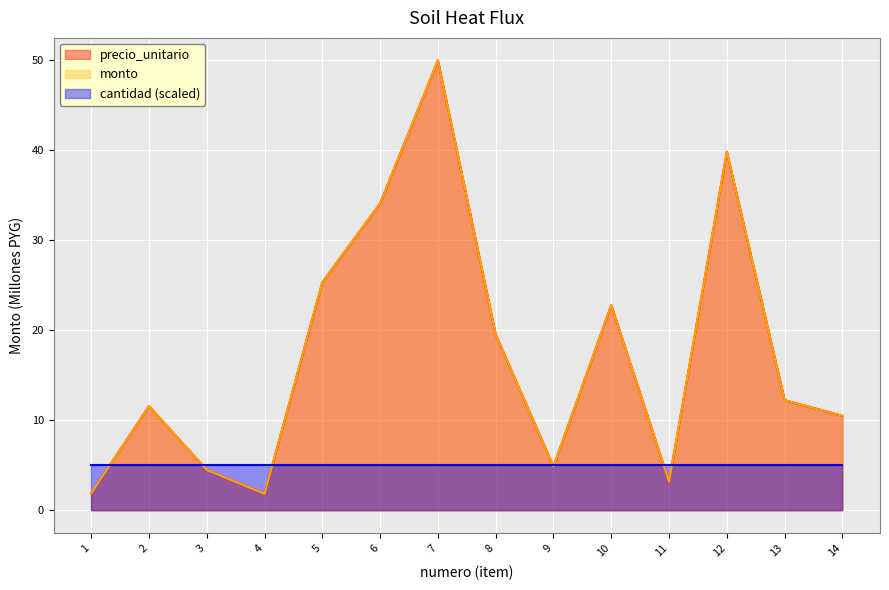

Read the monto value at 3.

4.5